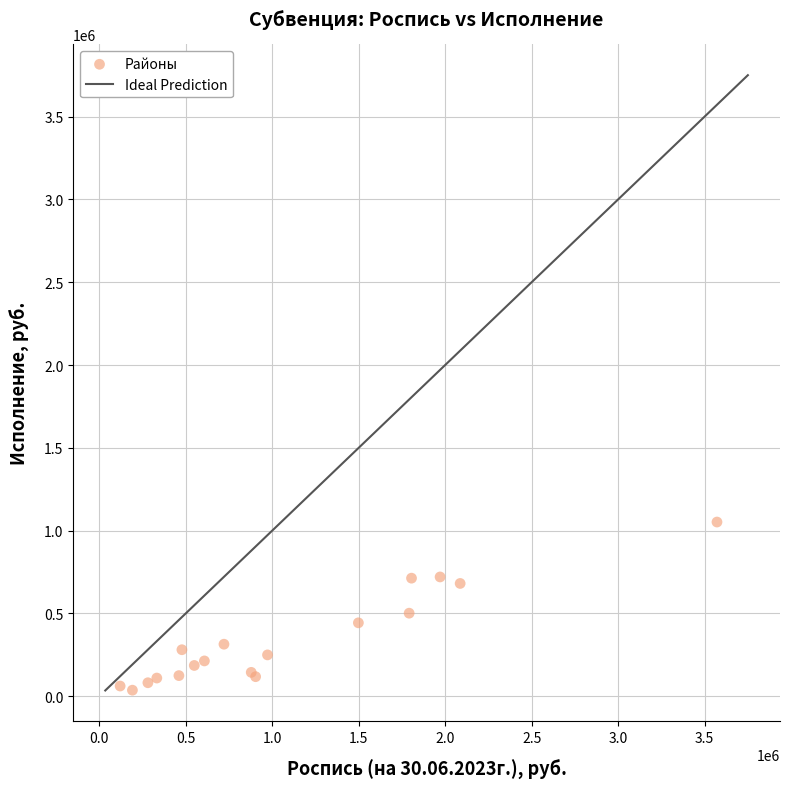

What Y value in the scatter plot is closest to 544605?

501844.0